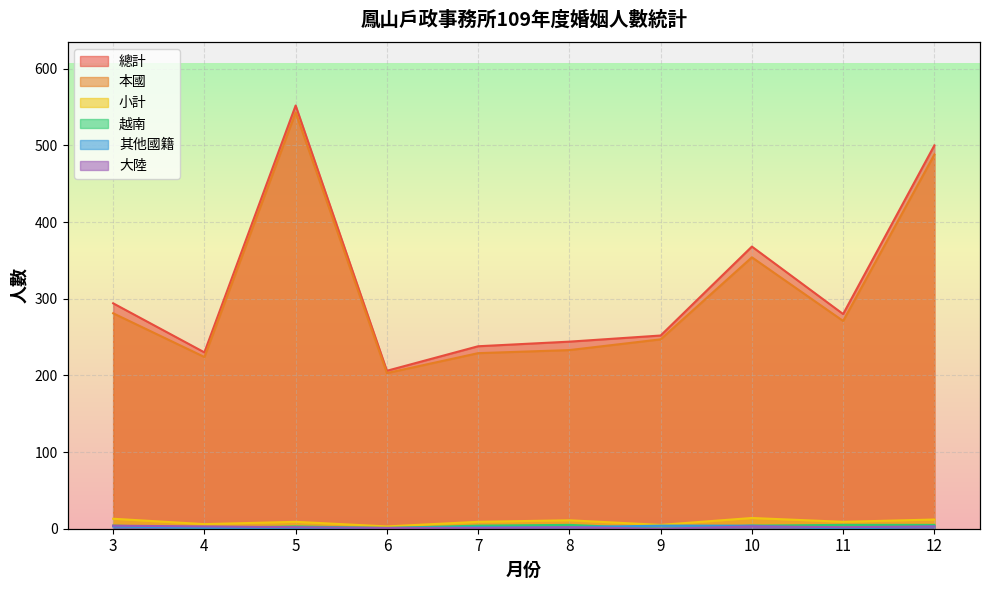

Is it true that 其他國籍 equals 4 at 3?

False